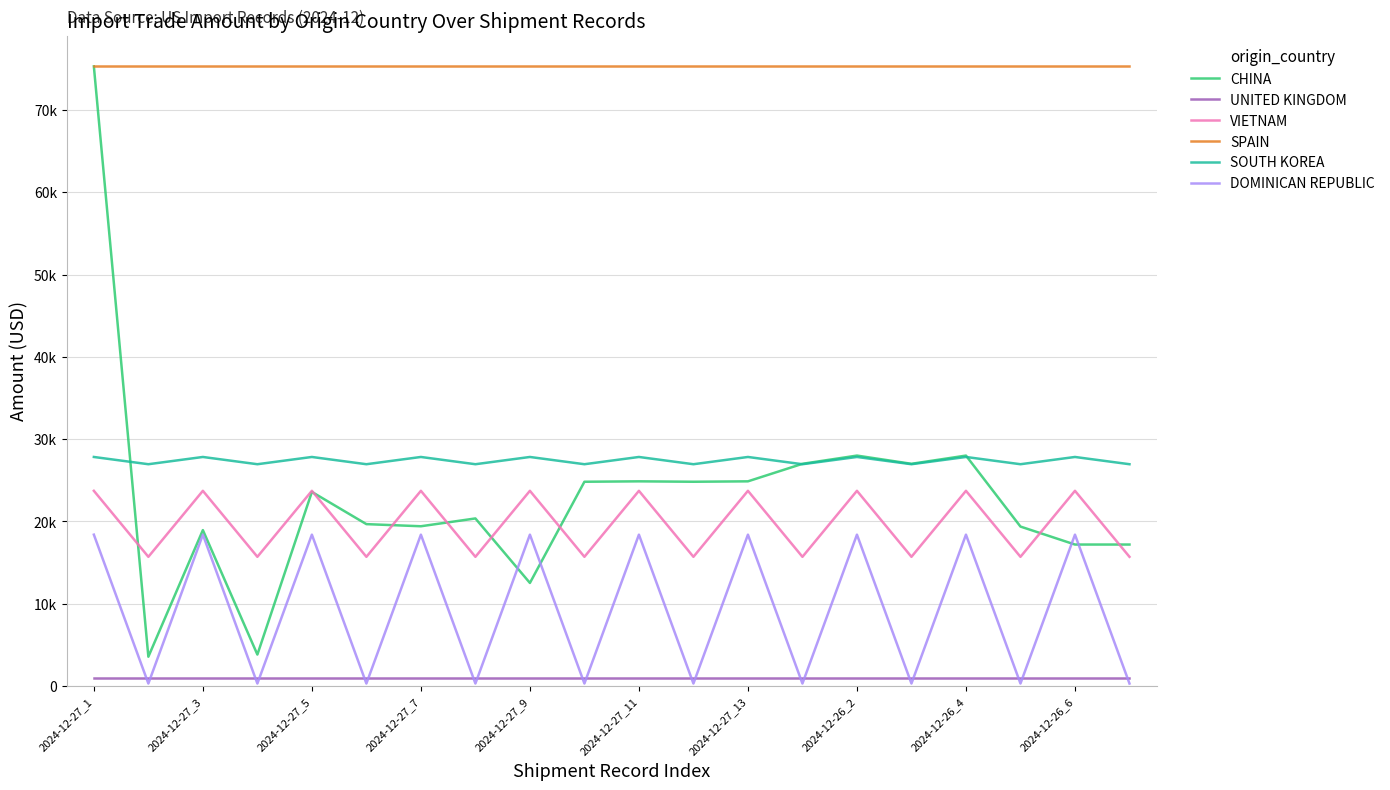

What are all the series names shown in the legend?

CHINA, UNITED KINGDOM, VIETNAM, SPAIN, SOUTH KOREA, DOMINICAN REPUBLIC